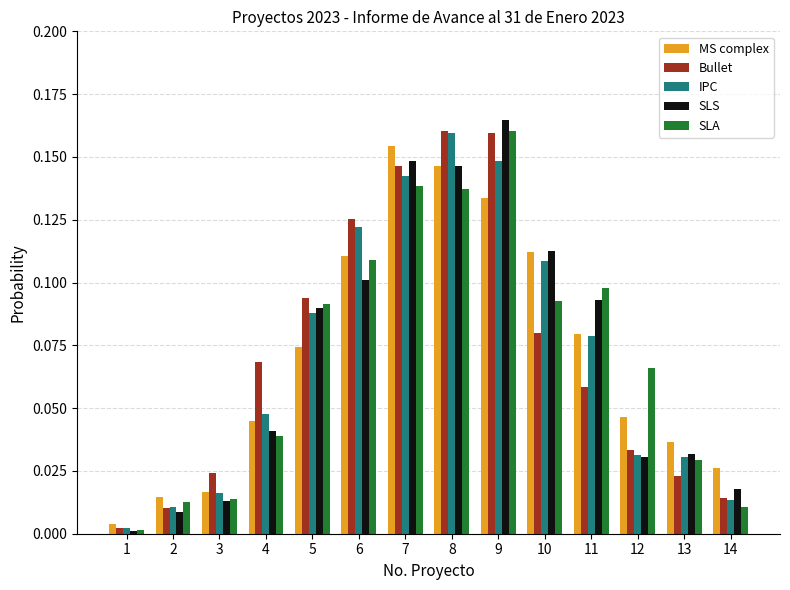

At how many categories does at least one series exceed 0?

14